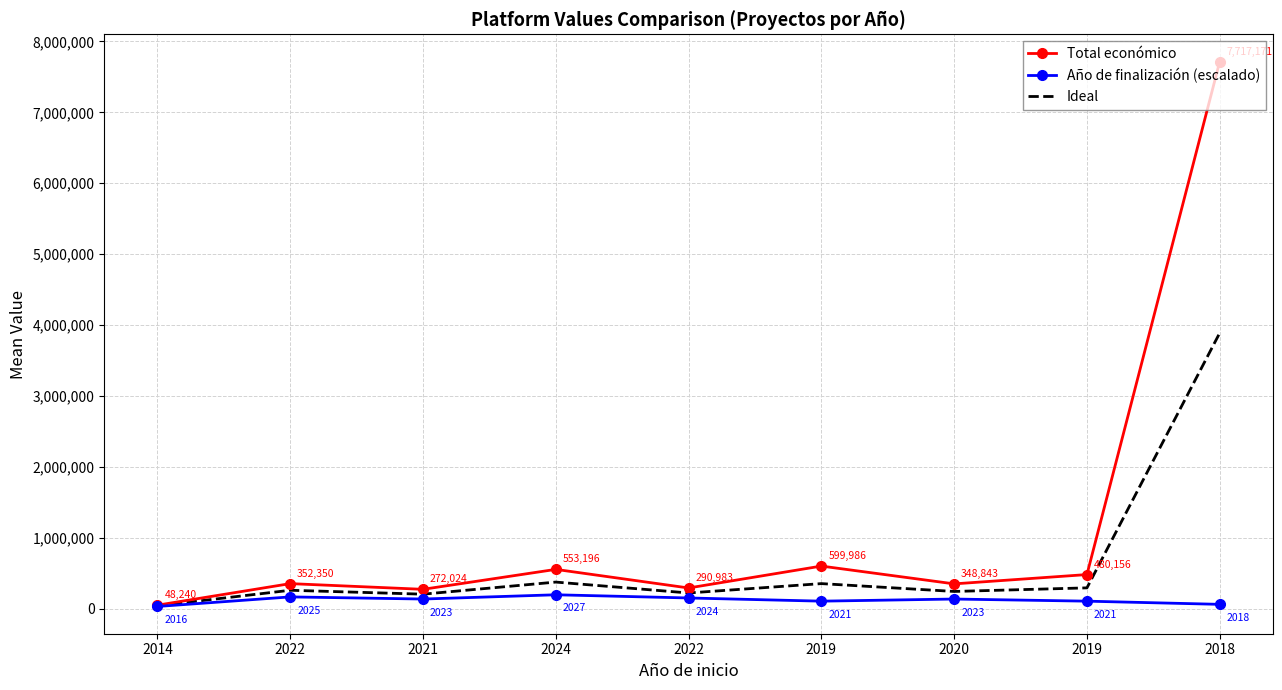

What is the minimum value shown in the chart?

30000.0